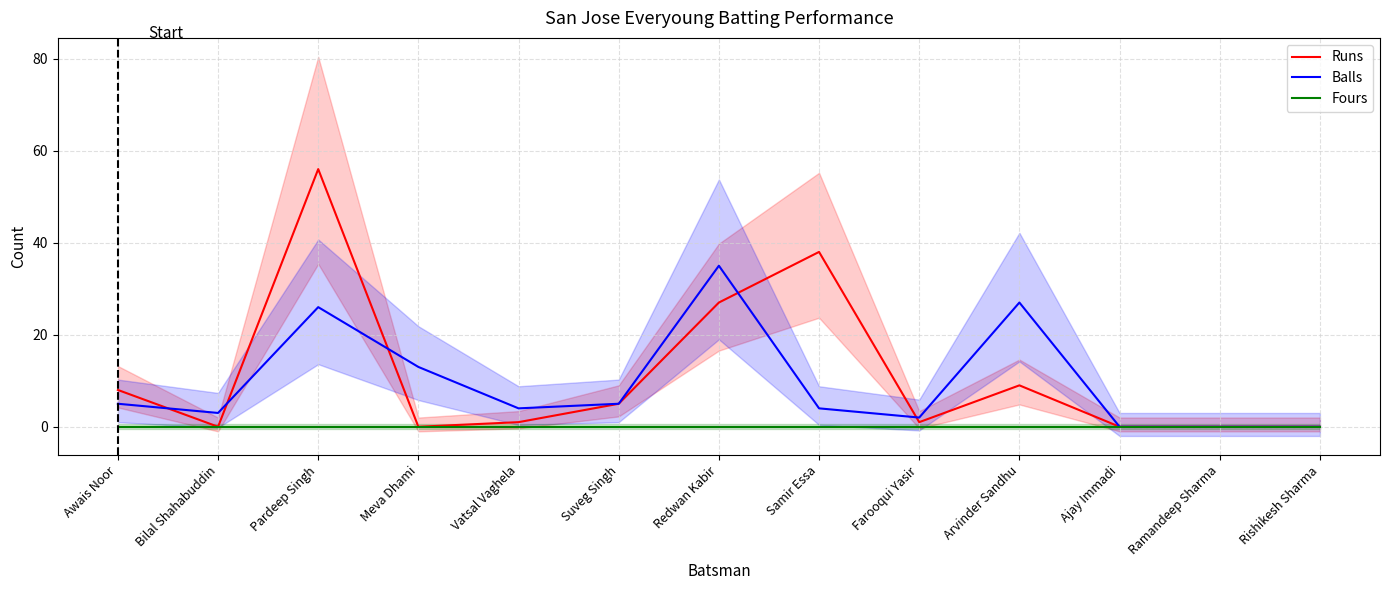

What is the value of the Balls point at the 1st from the left?

5